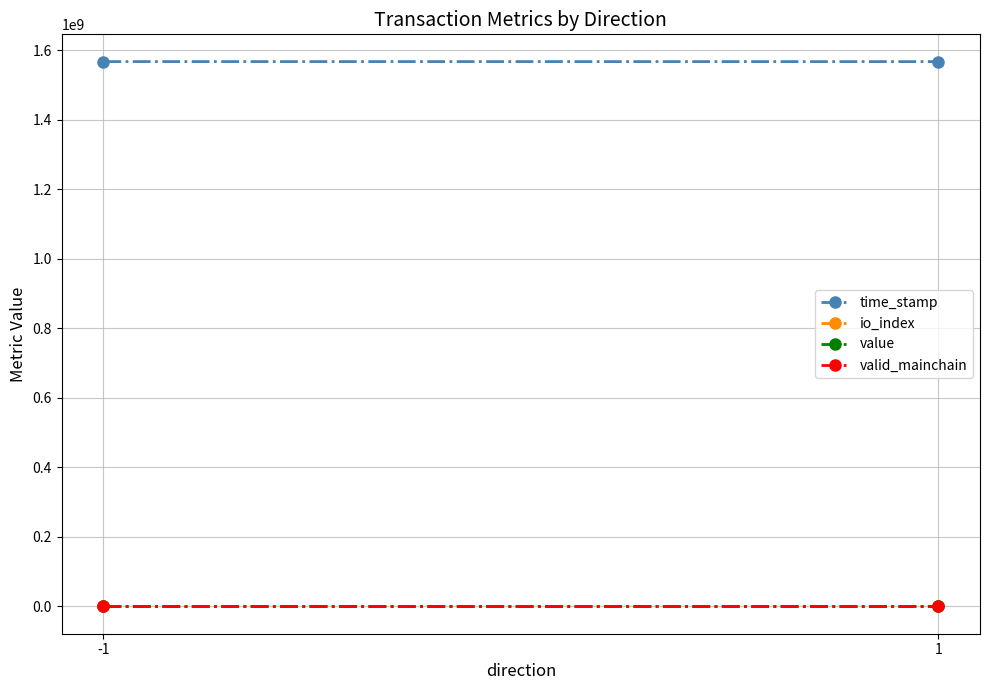

At which label is value closest to 122?

-1